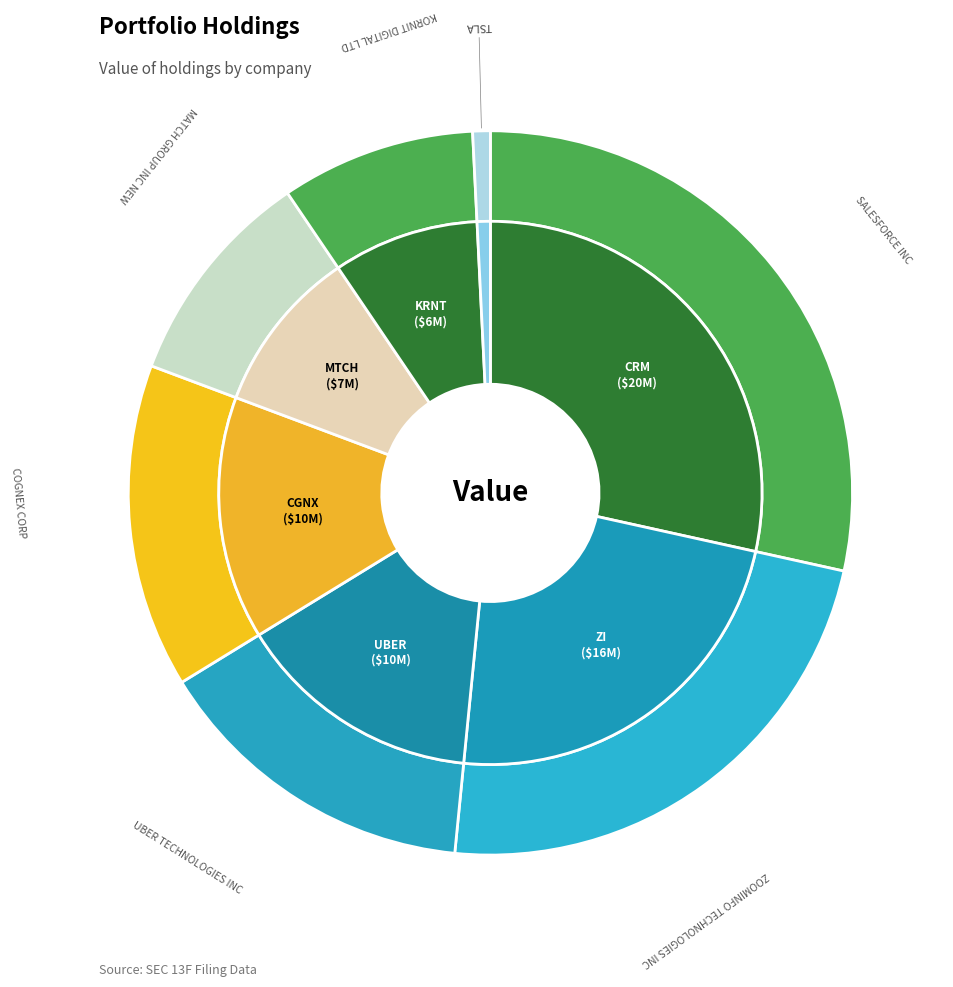

Is it true that ZOOMINFO TECHNOLOGIES INC is 23% of the pie?

True